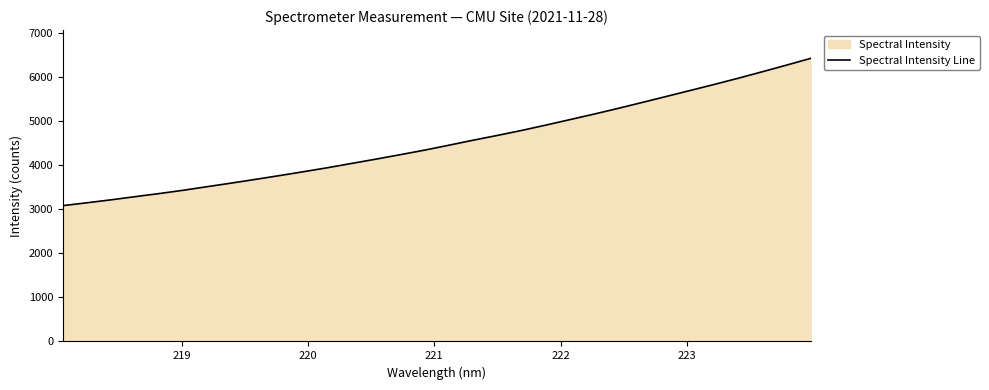

What is the greatest value displayed?

6416.8